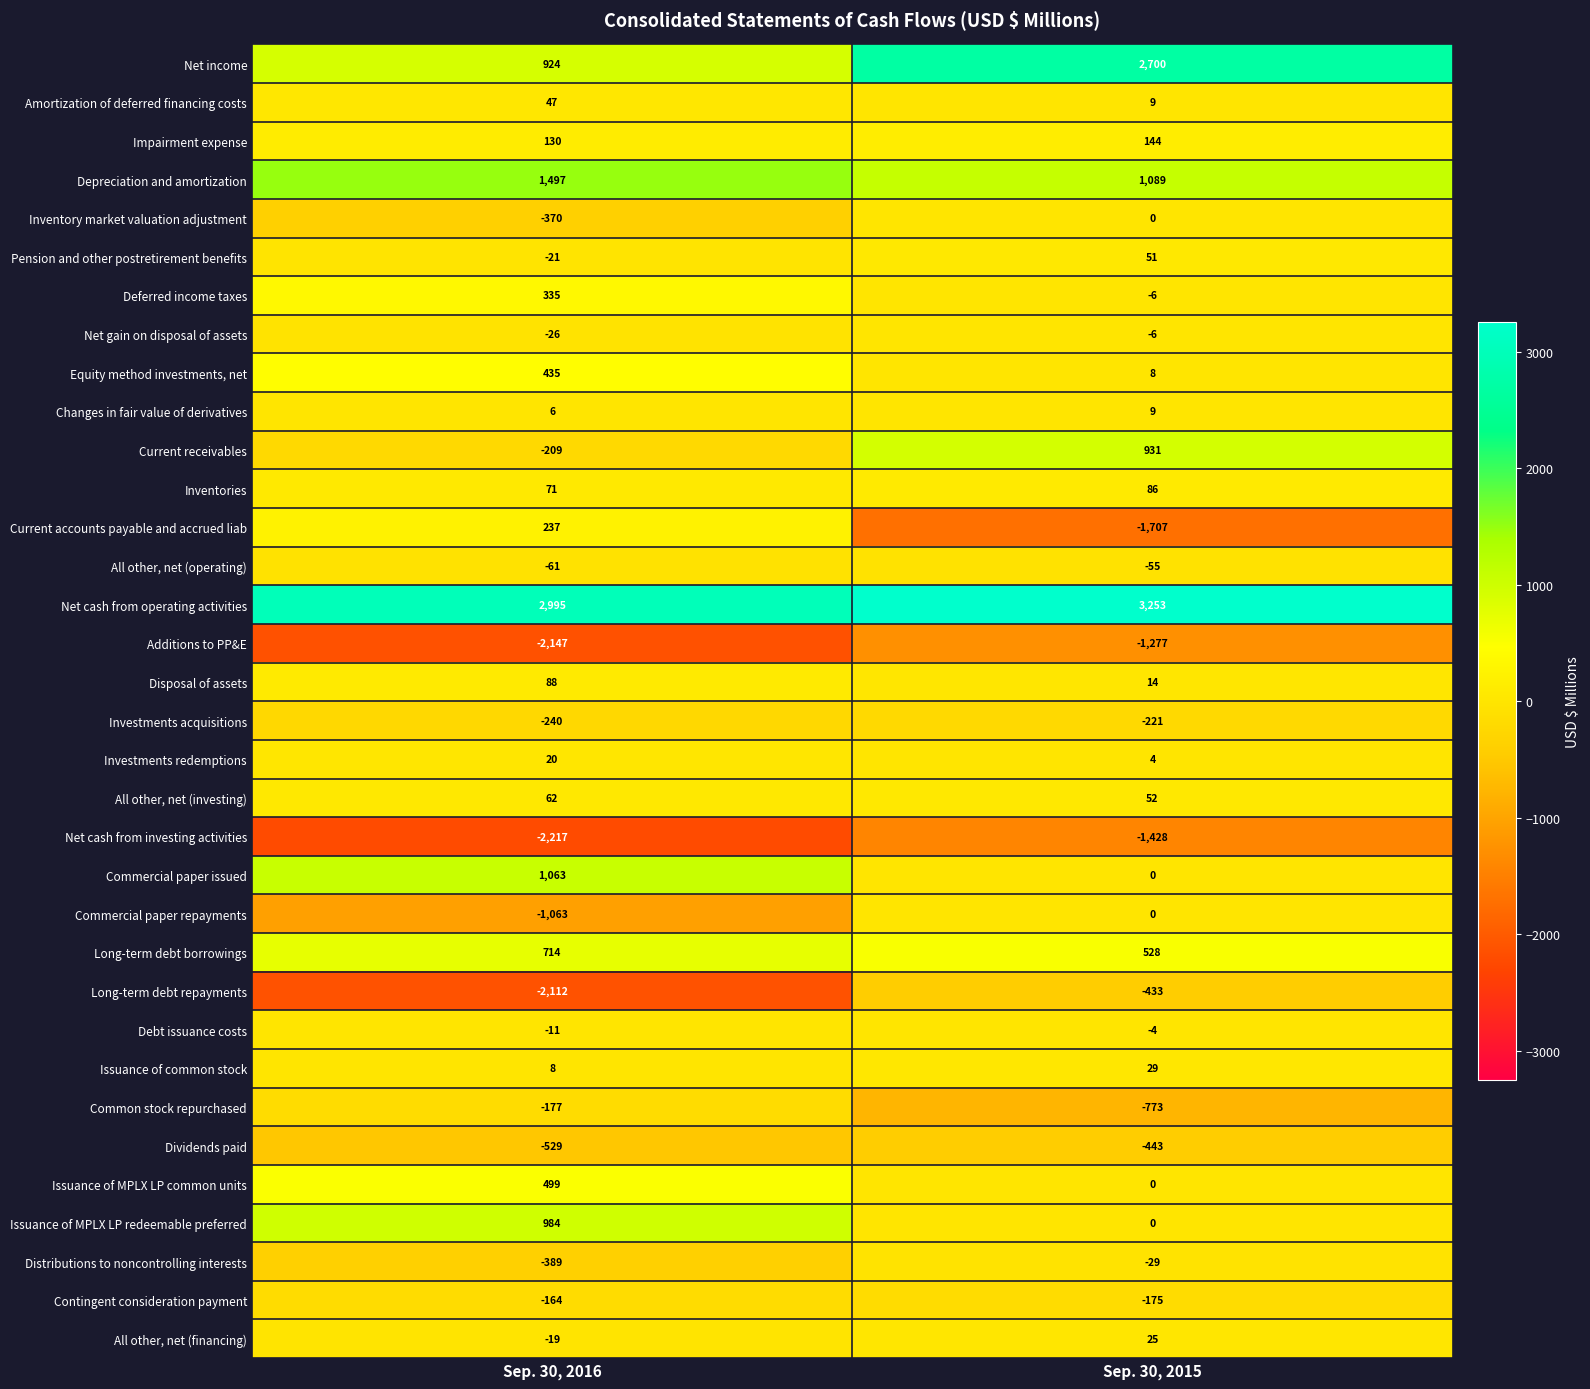

What is the sum of all All other, net (operating) values?

-116